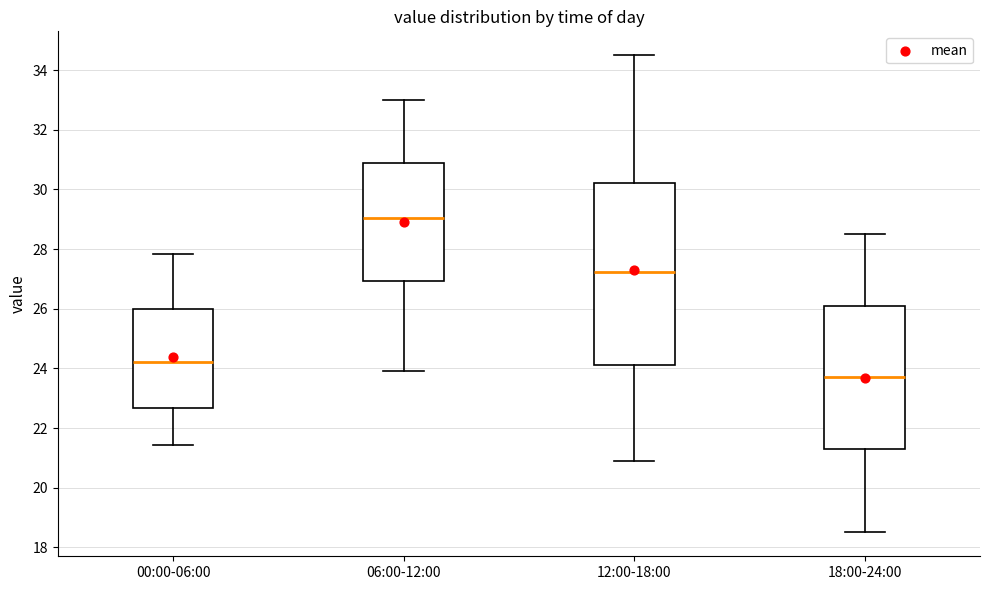

Comparing the boxes themselves (not the whiskers), which one is the tallest?

12:00-18:00